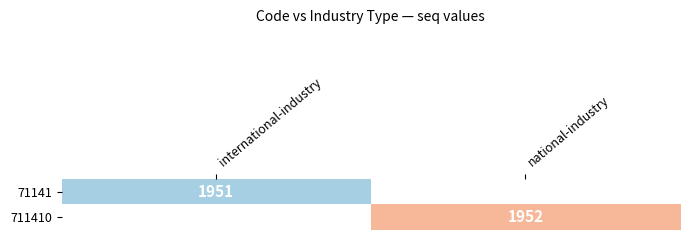

True or false: 71141 has a value of 1281 at international-industry.

False